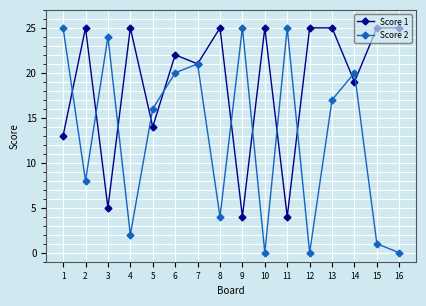

At which category does Score 1 reach its first local valley?

3